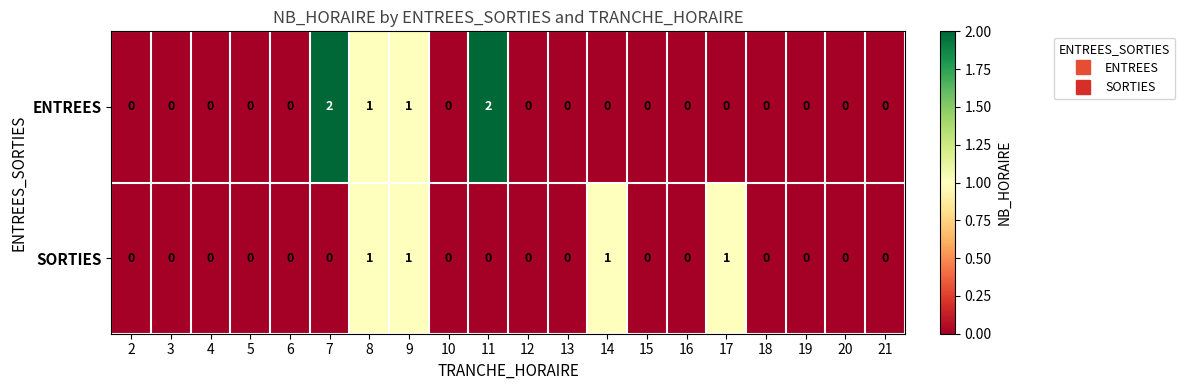

Is the value of SORTIES at 9 greater than the value of ENTREES at 12?

Yes